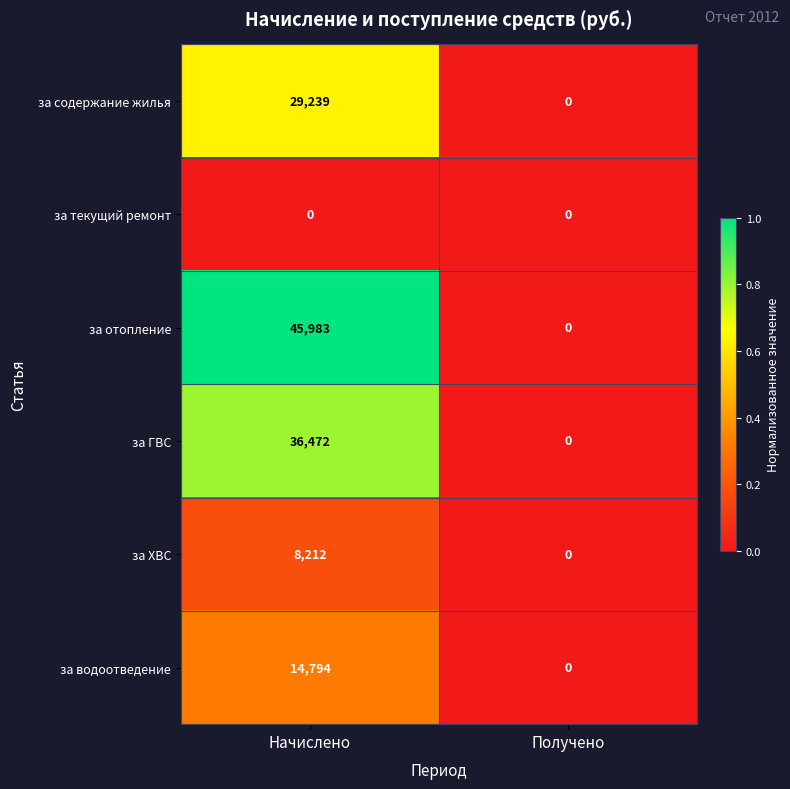

Reading left to right, extract all data points from this chart.

за содержание жилья: 29239	0
за текущий ремонт: 0	0
за отопление: 45983	0
за ГВС: 36472	0
за ХВС: 8212	0
за водоотведение: 14794	0